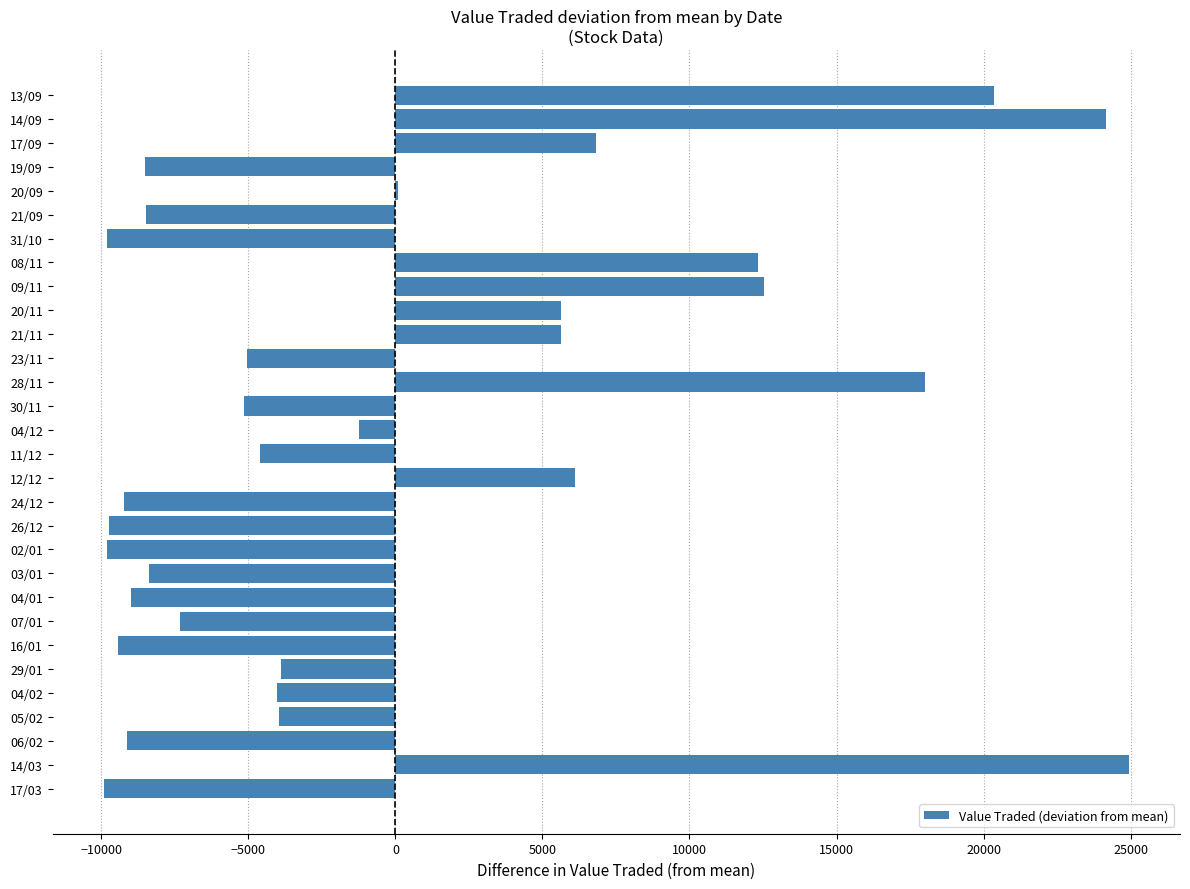

Where is the data nearest to the value 7512?

17/09